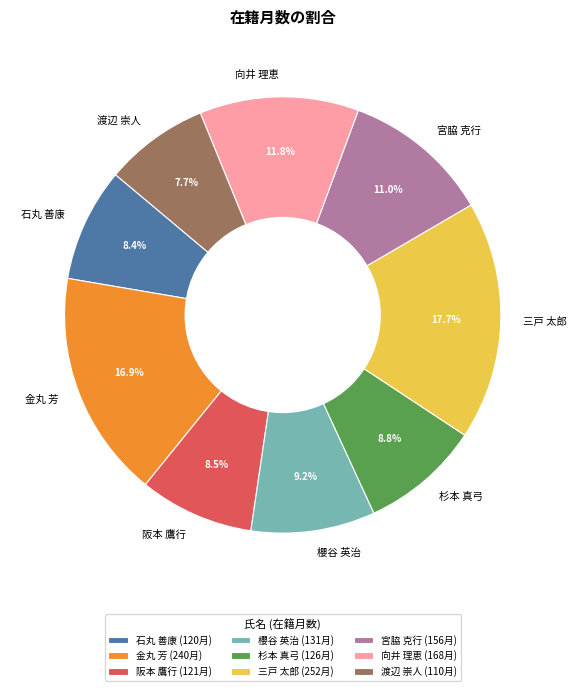

What is the total percentage of 向井 理恵 and 杉本 真弓?

20.6%